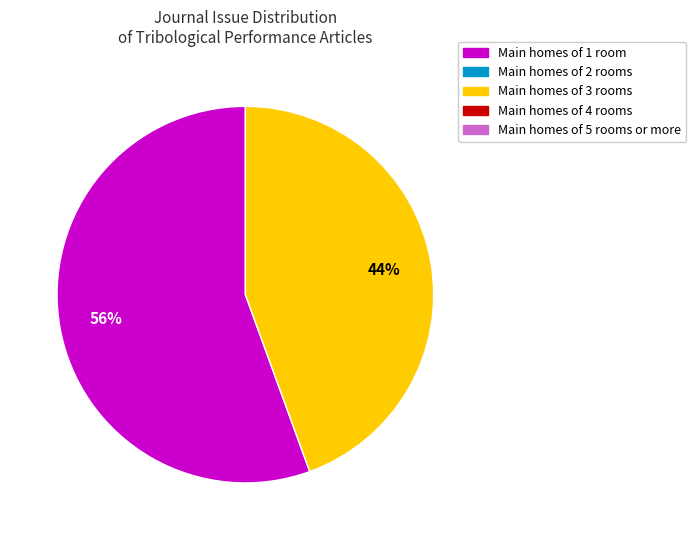

To the nearest percent, what is the average slice percentage?

50%